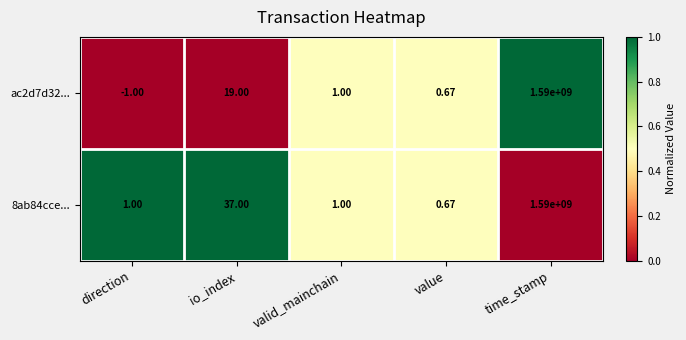

At which category is the sum across all series the highest?

time_stamp